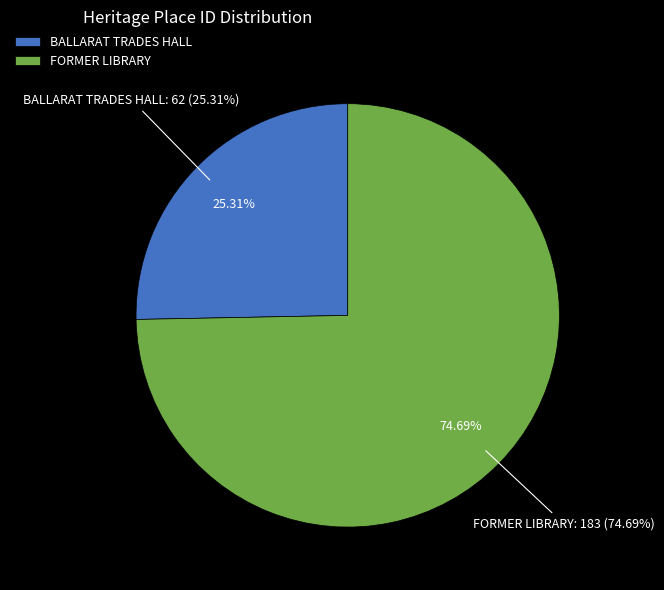

How many slices are in this pie chart?

2